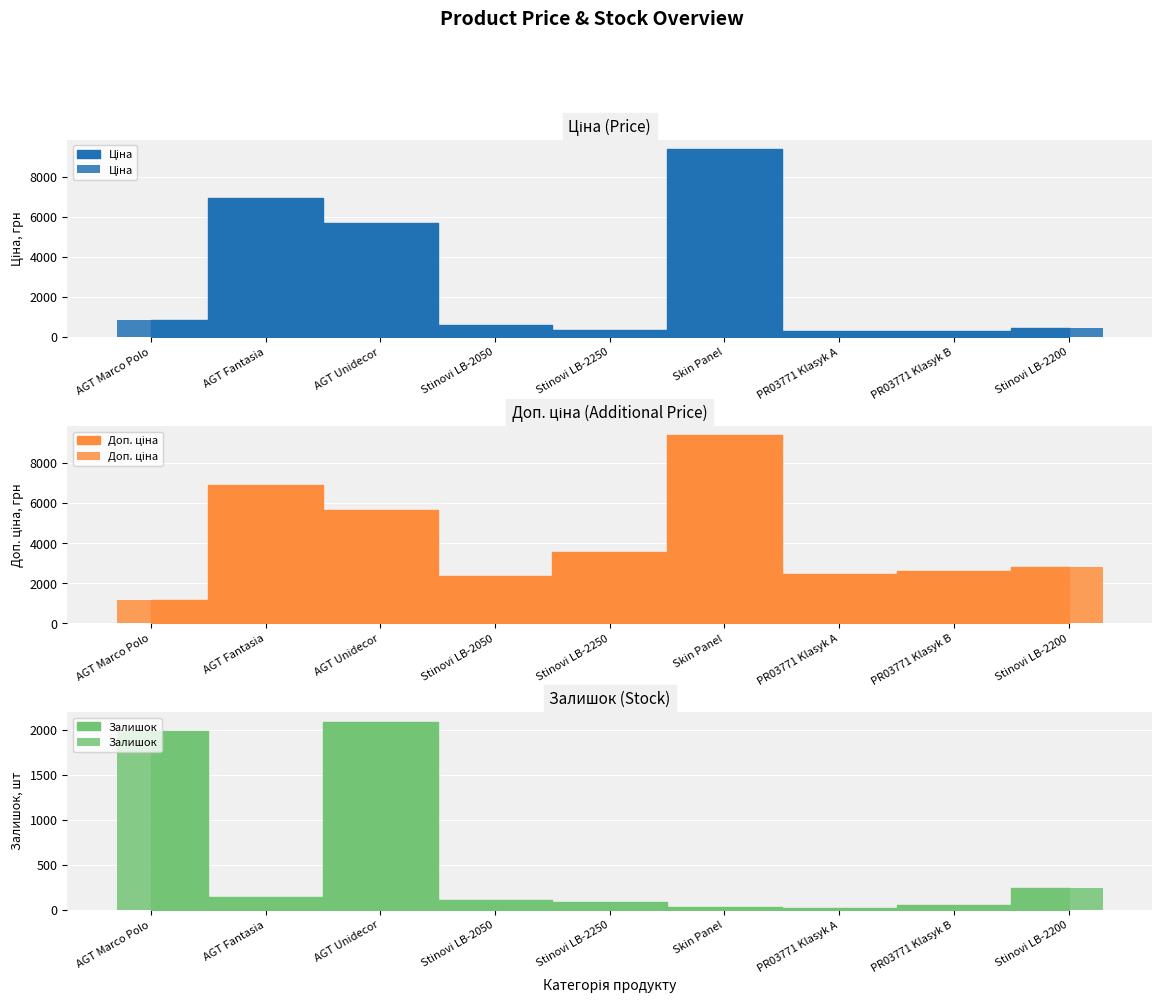

At how many categories does at least one series exceed 153?

9